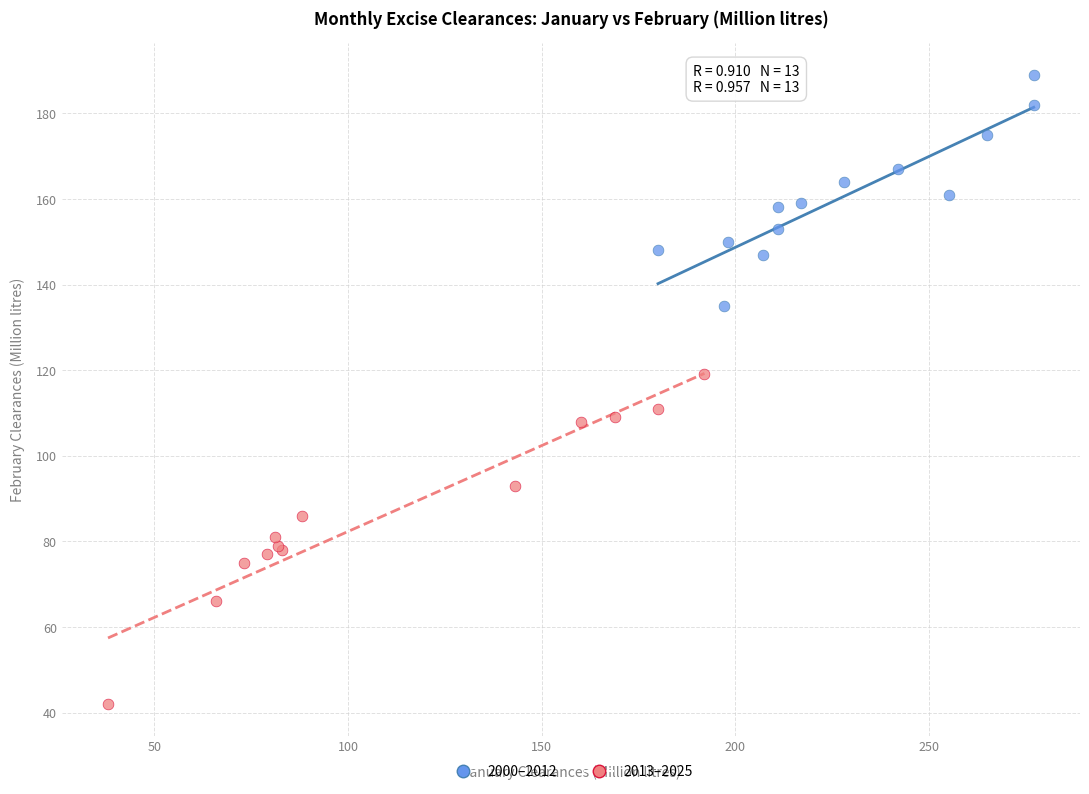

Which series reaches the minimum Y coordinate?

2013–2025